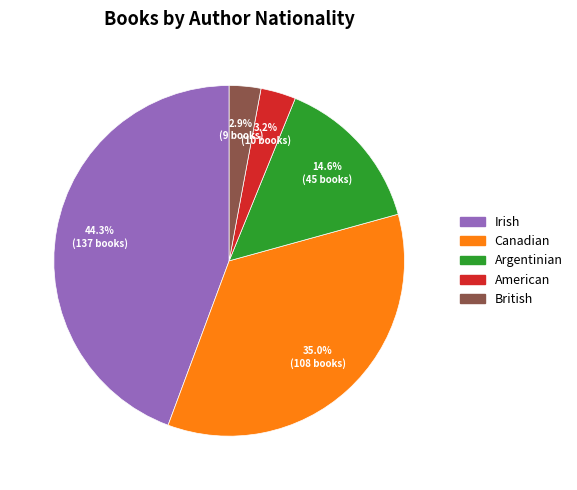

True or false: Canadian accounts for 35% of the total.

True